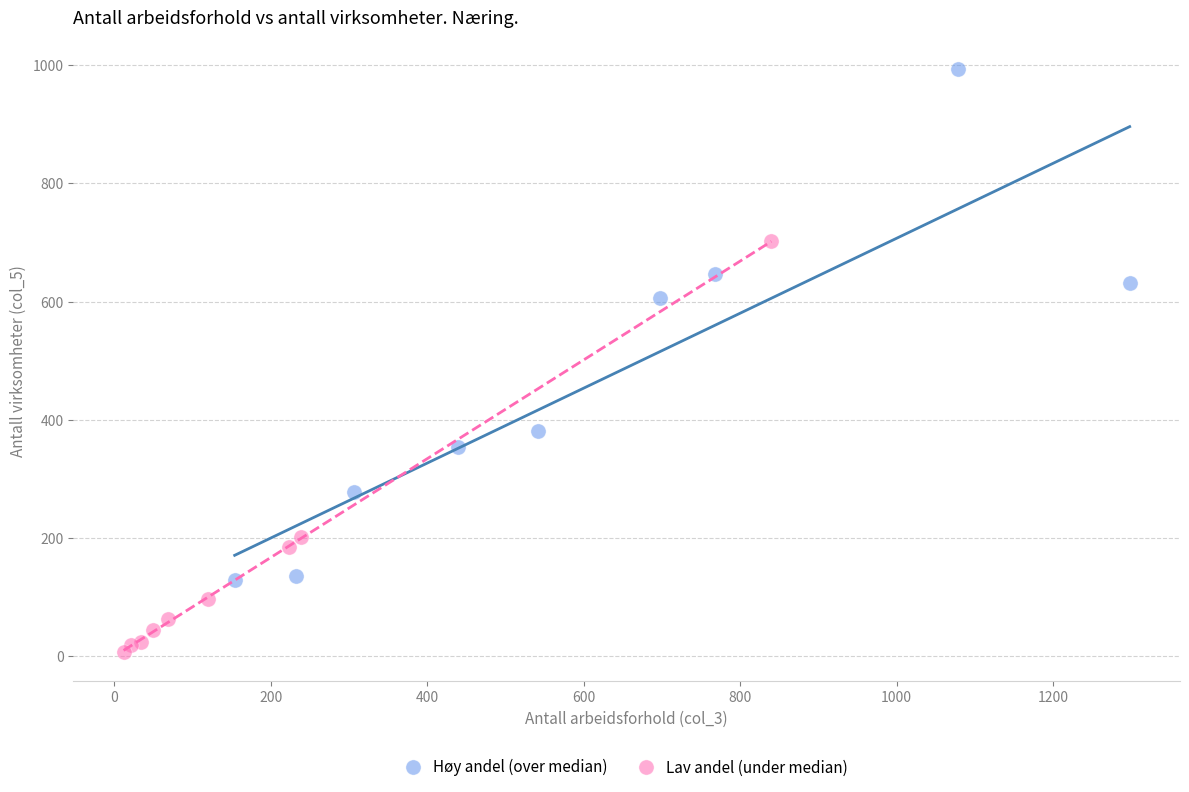

What are all the series names shown in the legend?

Høy andel (over median), Lav andel (under median)